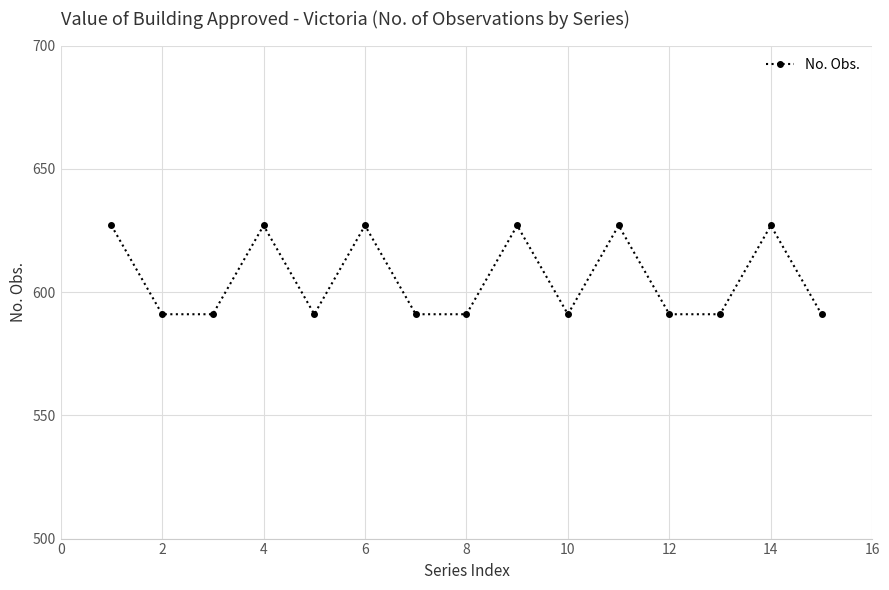

What is the minimum value shown in the chart?

591